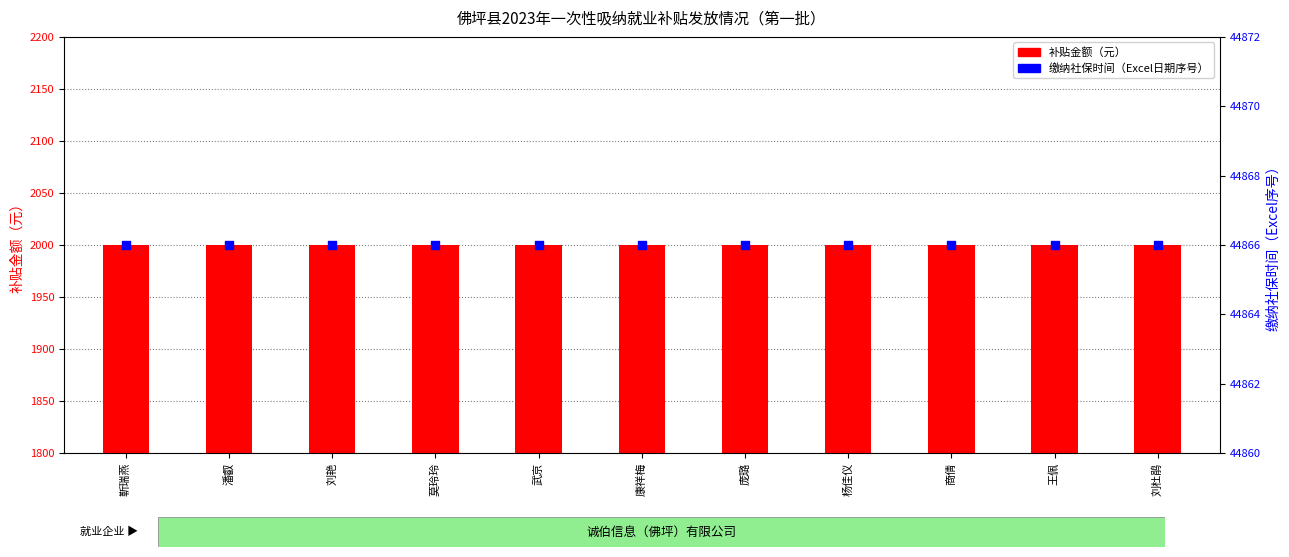

Which series has the widest spread of Y values?

补贴金额